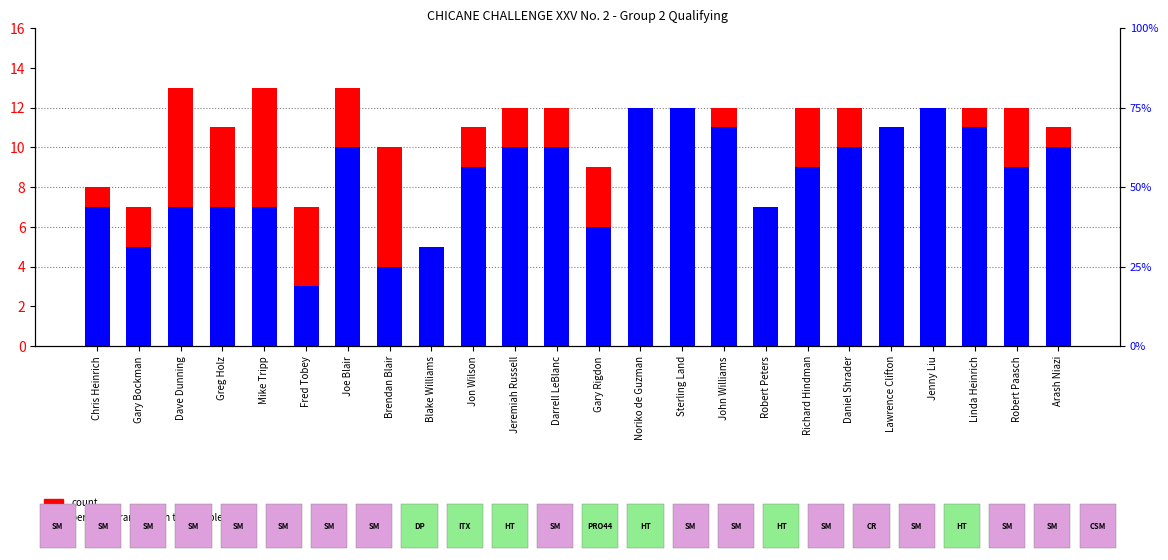

What is the difference between the percentile rank within the sample values at Richard Hindman and Gary Rigdon?

3